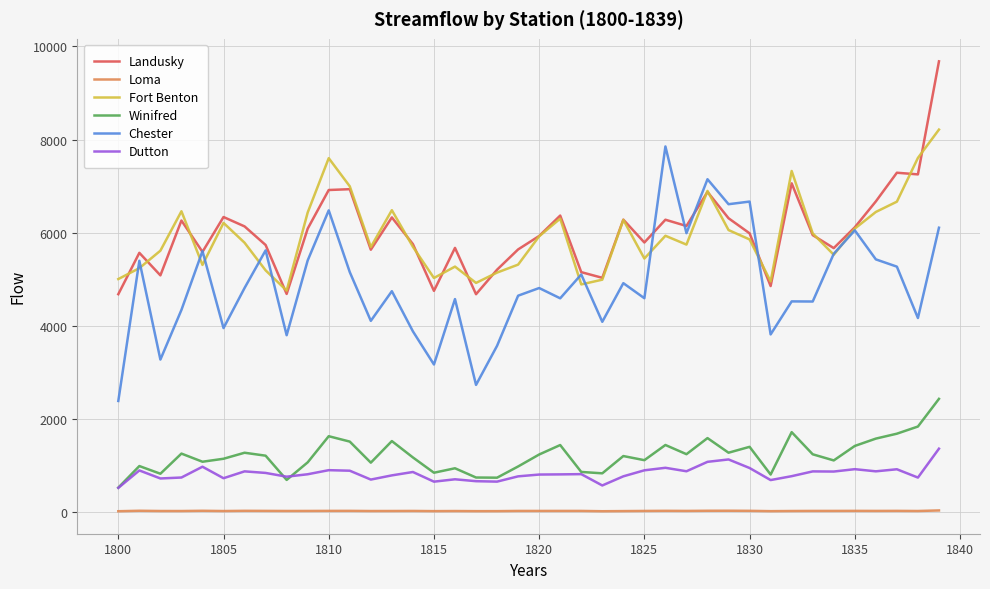

True or false: Winifred and Landusky cross at least once.

False